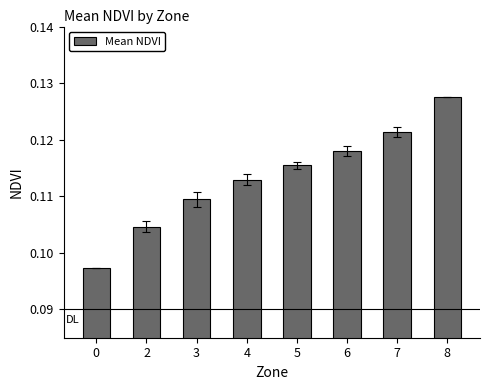

Which category has the highest value across all series?

8